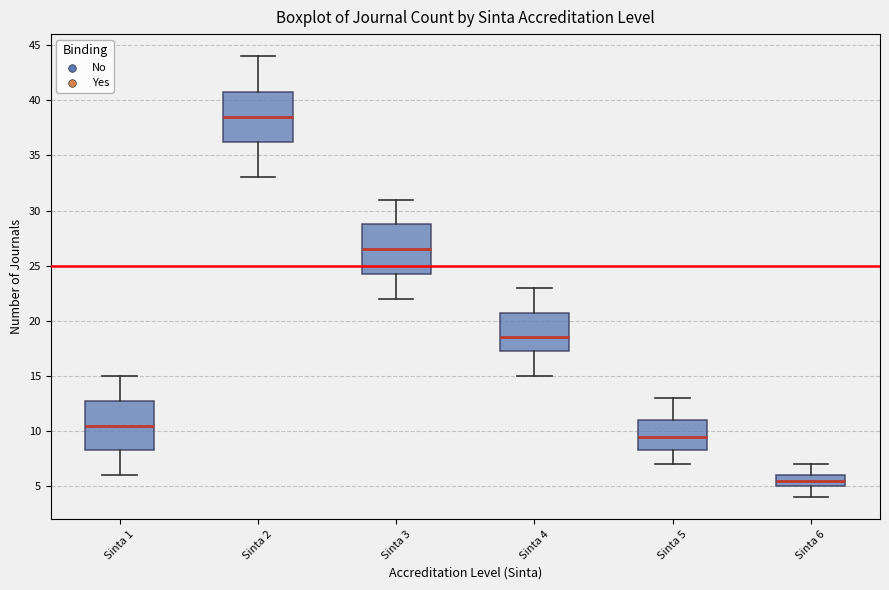

Reading left to right, transcribe this box plot: for each box, give where its median line is, the range the box spans, and where its two whiskers end, as read against the y-axis. The values are not printed on the chart, so give them approximately, as read against the axis.

Sinta 1: median 10.5, box 8.5 to 13.0, whiskers 6.0 to 15.0
Sinta 2: median 38.5, box 36.5 to 41.0, whiskers 33.0 to 44.0
Sinta 3: median 26.5, box 24.5 to 29.0, whiskers 22.0 to 31.0
Sinta 4: median 18.5, box 17.5 to 21.0, whiskers 15.0 to 23.0
Sinta 5: median 9.5, box 8.5 to 11.0, whiskers 7.0 to 13.0
Sinta 6: median 5.5, box 5.0 to 6.0, whiskers 4.0 to 7.0